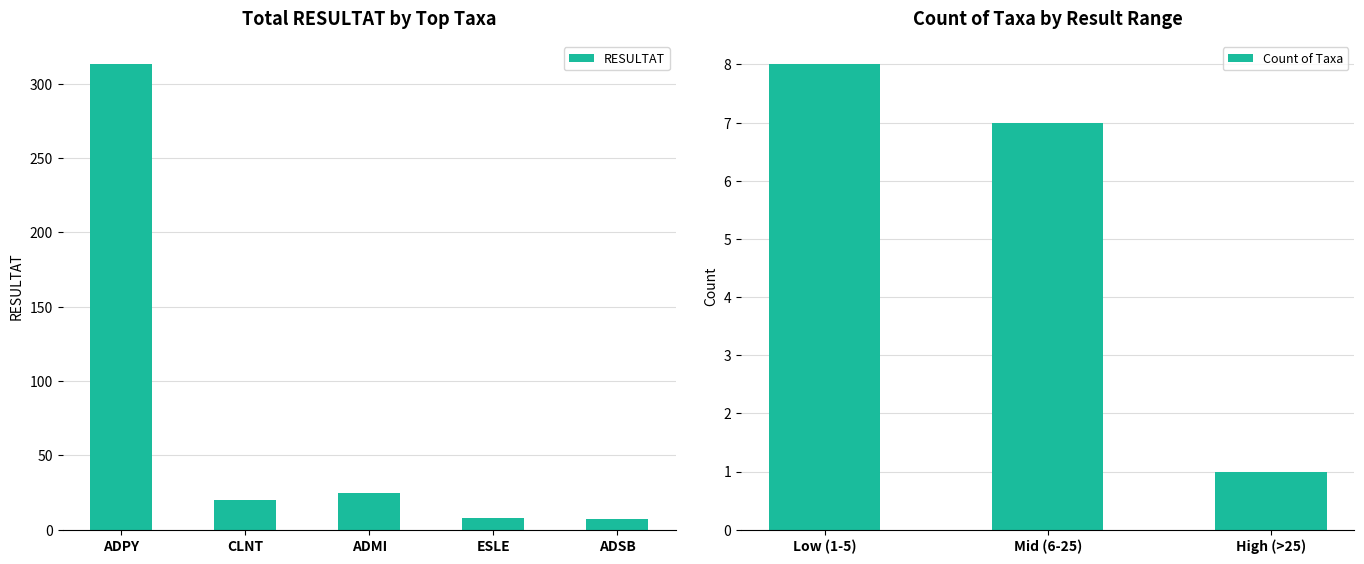

What is the difference between the maximum and minimum values in the RESULTAT series?

306